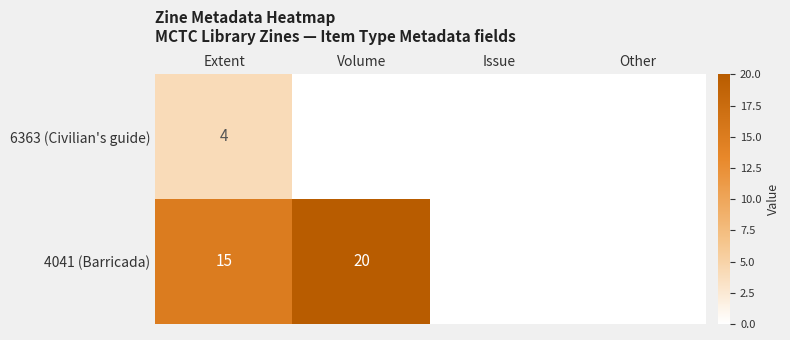

At how many categories does at least one series exceed 11?

2